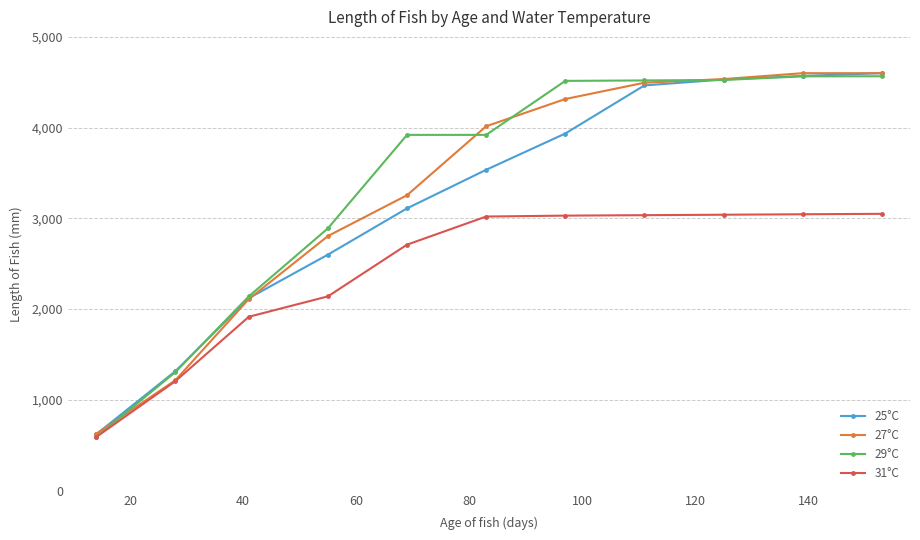

How many values in the 27°C series are below 4015?

5